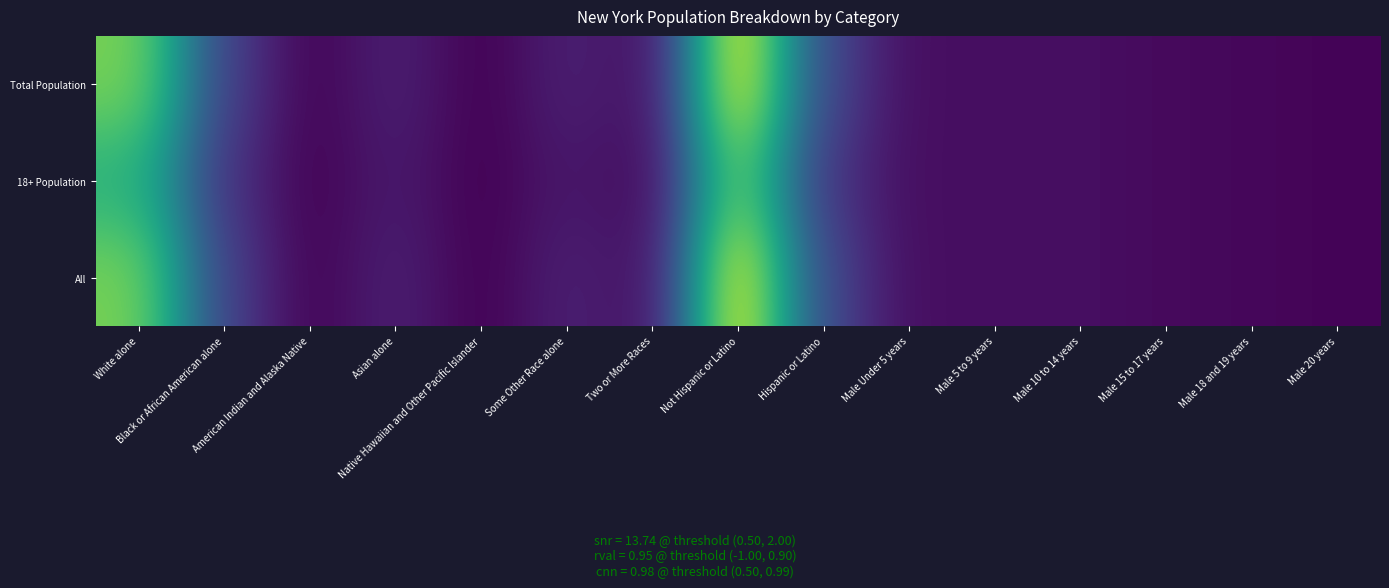

Between Male 5 to 9 years and American Indian and Alaska Native, which is larger?

Male 5 to 9 years